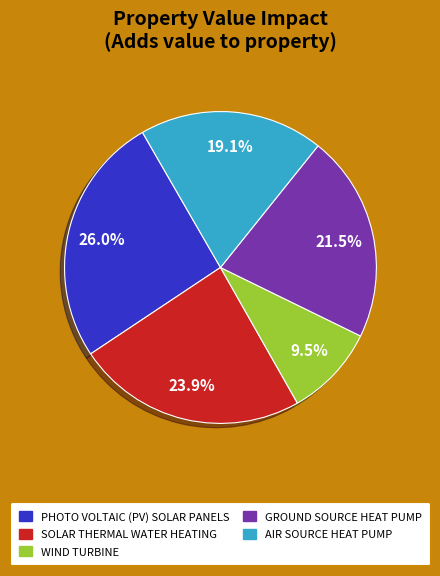

Is there a majority slice in this chart?

No